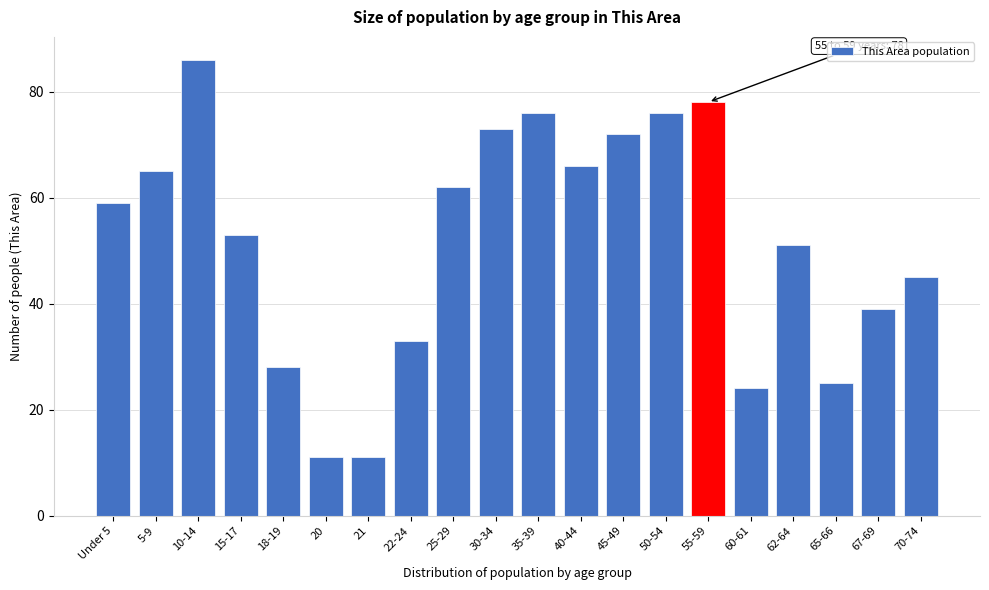

Reading left to right, transcribe all the data shown in this chart.

59	65	86	53	28	11	11	33	62	73	76	66	72	76	78	24	51	25	39	45